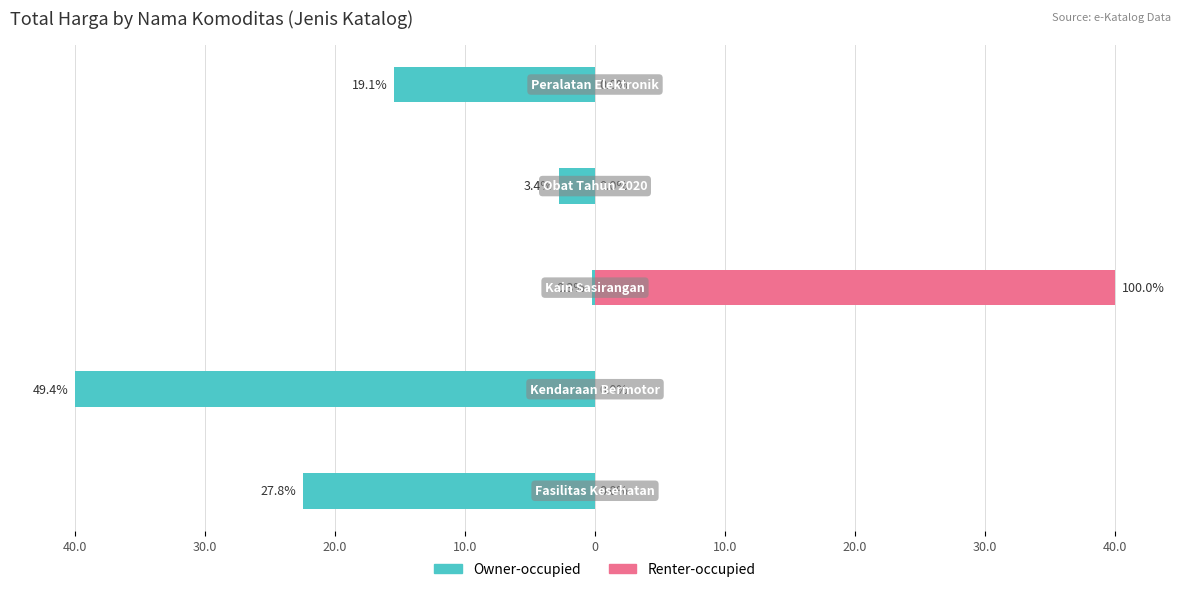

Which has a higher value, 20.0 or 40.0?

20.0